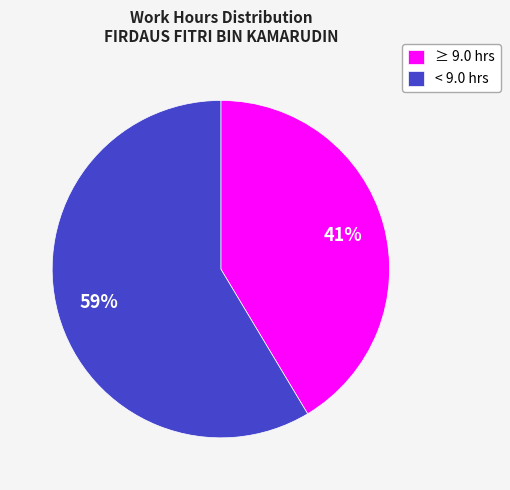

Is it true that < 9.0 hrs is 59% of the pie?

True